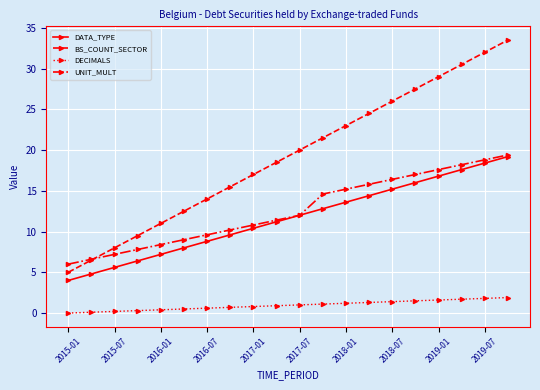

True or false: DECIMALS and UNIT_MULT intersect in this chart.

False